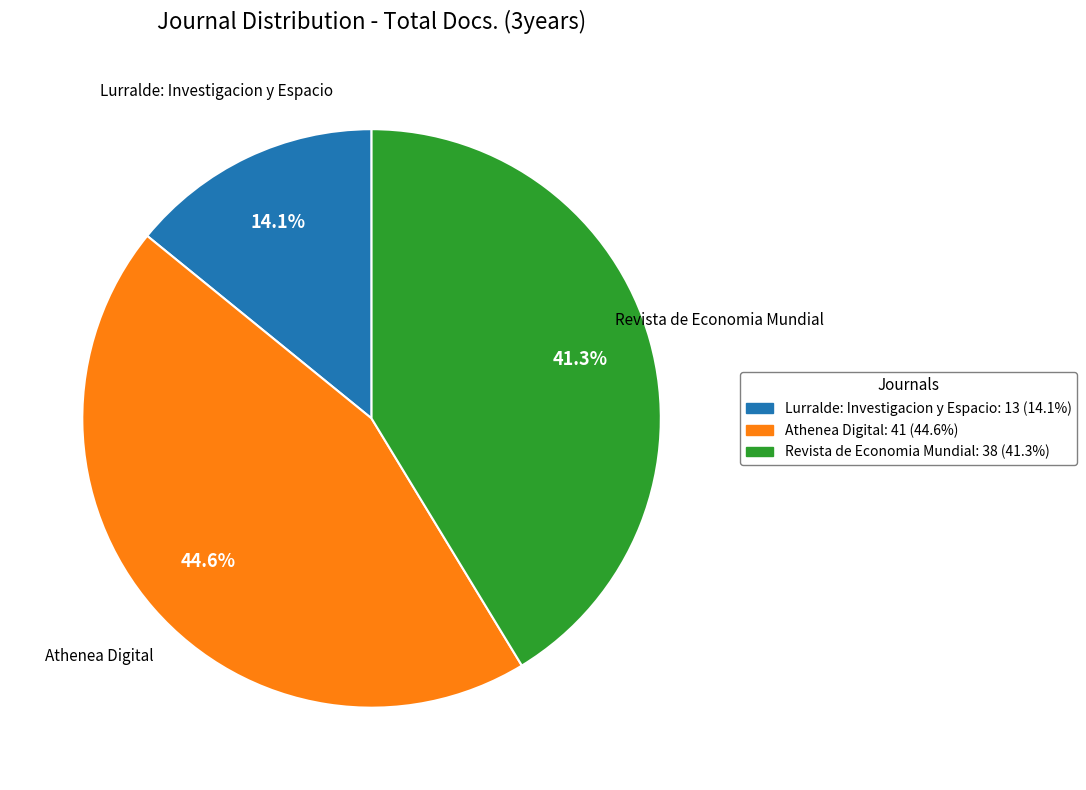

Rank the categories by value from lowest to highest.

Lurralde: Investigacion y Espacio, Revista de Economia Mundial, Athenea Digital